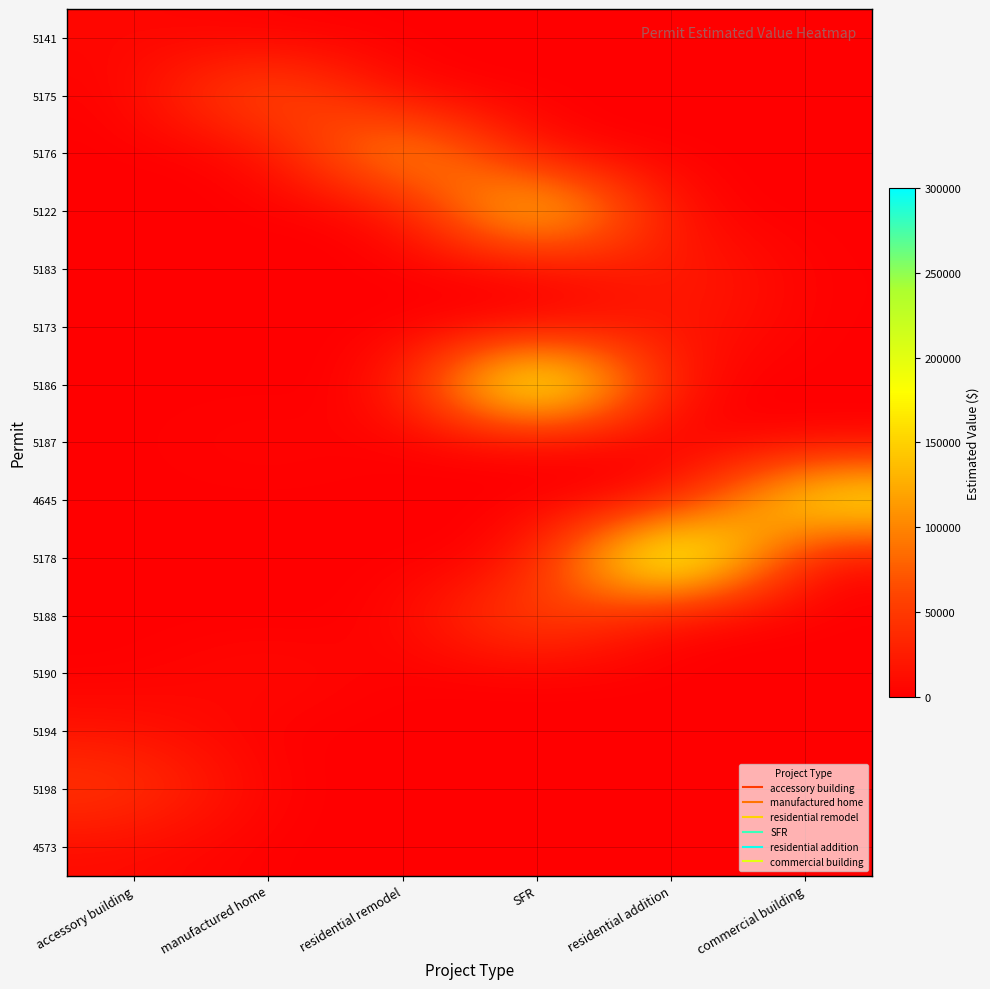

How many distinct data groups are displayed?

15